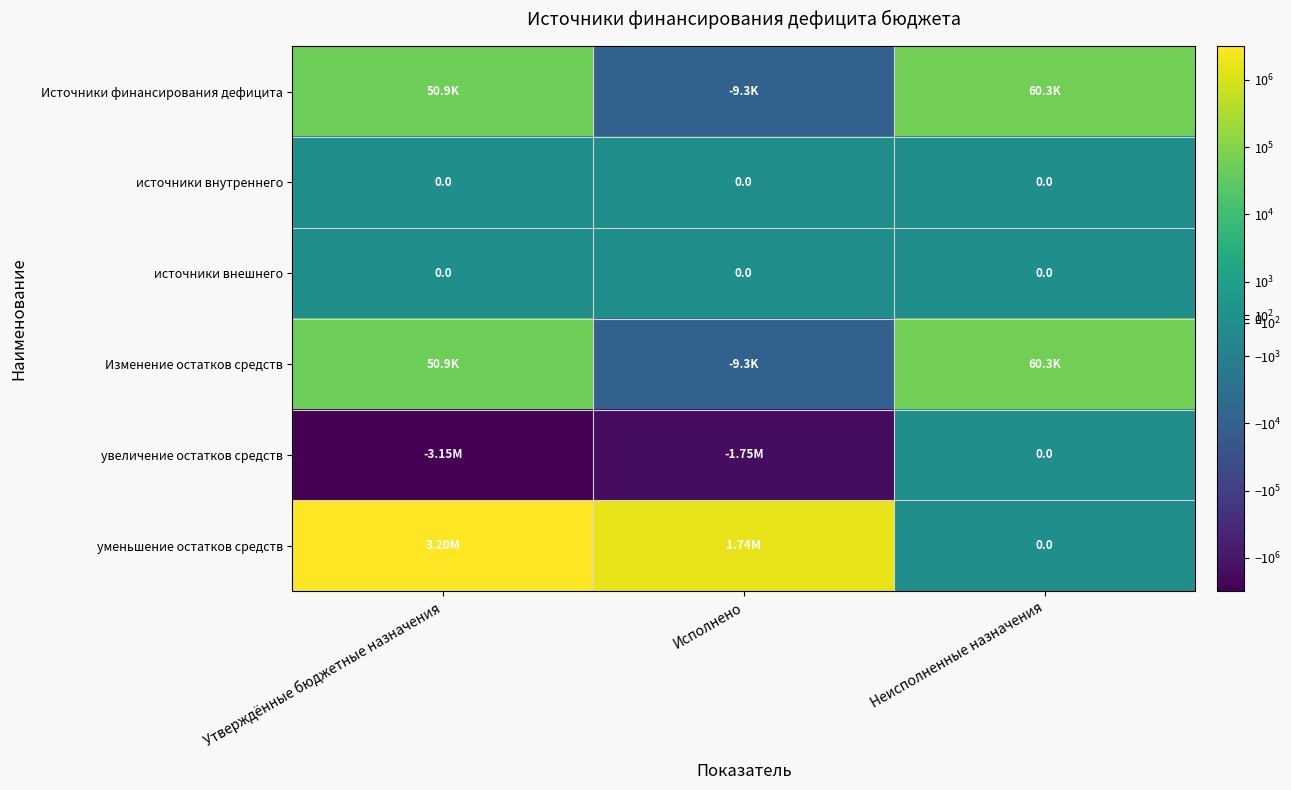

What is the difference between the увеличение остатков средств values at Неисполненные назначения and Утверждённые бюджетные назначения?

3145282.9